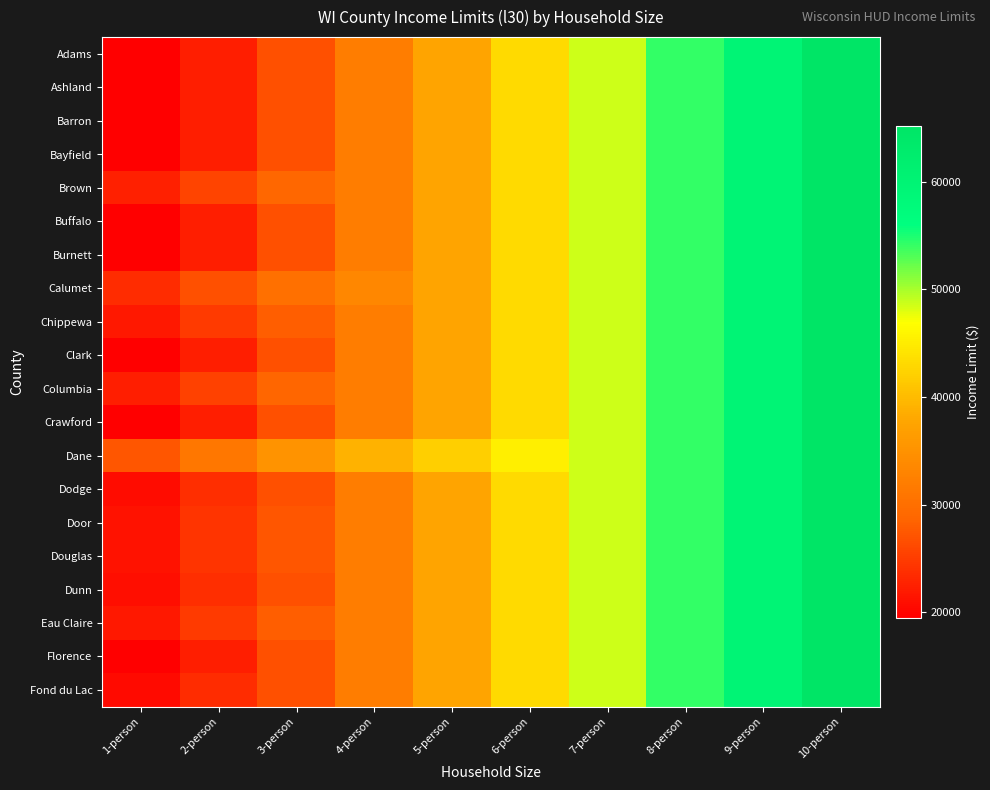

Reading right to left, extract all data points from this chart.

Adams: 10-person=65150	9-person=59650	8-person=54150	7-person=48650	6-person=43150	5-person=37650	4-person=32150	3-person=26650	2-person=22300	1-person=19500
Ashland: 10-person=65150	9-person=59650	8-person=54150	7-person=48650	6-person=43150	5-person=37650	4-person=32150	3-person=26650	2-person=22300	1-person=19500
Barron: 10-person=65150	9-person=59650	8-person=54150	7-person=48650	6-person=43150	5-person=37650	4-person=32150	3-person=26650	2-person=22300	1-person=19500
Bayfield: 10-person=65150	9-person=59650	8-person=54150	7-person=48650	6-person=43150	5-person=37650	4-person=32150	3-person=26650	2-person=22300	1-person=19500
Brown: 10-person=65150	9-person=59650	8-person=54150	7-person=48650	6-person=43150	5-person=37650	4-person=32150	3-person=28900	2-person=25700	1-person=22500
Buffalo: 10-person=65150	9-person=59650	8-person=54150	7-person=48650	6-person=43150	5-person=37650	4-person=32150	3-person=26650	2-person=22300	1-person=19500
Burnett: 10-person=65150	9-person=59650	8-person=54150	7-person=48650	6-person=43150	5-person=37650	4-person=32150	3-person=26650	2-person=22300	1-person=19500
Calumet: 10-person=65150	9-person=59650	8-person=54150	7-person=48650	6-person=43150	5-person=37650	4-person=33450	3-person=30150	2-person=26800	1-person=23450
Chippewa: 10-person=65150	9-person=59650	8-person=54150	7-person=48650	6-person=43150	5-person=37650	4-person=32150	3-person=27900	2-person=24800	1-person=21700
Clark: 10-person=65150	9-person=59650	8-person=54150	7-person=48650	6-person=43150	5-person=37650	4-person=32150	3-person=26650	2-person=22300	1-person=19500
Columbia: 10-person=65150	9-person=59650	8-person=54150	7-person=48650	6-person=43150	5-person=37650	4-person=32150	3-person=28700	2-person=25500	1-person=22300
Crawford: 10-person=65150	9-person=59650	8-person=54150	7-person=48650	6-person=43150	5-person=37650	4-person=32150	3-person=26650	2-person=22300	1-person=19500
Dane: 10-person=65150	9-person=59650	8-person=54150	7-person=48650	6-person=45200	5-person=42100	4-person=38950	3-person=35100	2-person=31200	1-person=27300
Dodge: 10-person=65150	9-person=59650	8-person=54150	7-person=48650	6-person=43150	5-person=37650	4-person=32150	3-person=26650	2-person=23650	1-person=20700
Door: 10-person=65150	9-person=59650	8-person=54150	7-person=48650	6-person=43150	5-person=37650	4-person=32150	3-person=27250	2-person=24200	1-person=21200
Douglas: 10-person=65150	9-person=59650	8-person=54150	7-person=48650	6-person=43150	5-person=37650	4-person=32150	3-person=27200	2-person=24200	1-person=21150
Dunn: 10-person=65150	9-person=59650	8-person=54150	7-person=48650	6-person=43150	5-person=37650	4-person=32150	3-person=26700	2-person=23750	1-person=20800
Eau Claire: 10-person=65150	9-person=59650	8-person=54150	7-person=48650	6-person=43150	5-person=37650	4-person=32150	3-person=27900	2-person=24800	1-person=21700
Florence: 10-person=65150	9-person=59650	8-person=54150	7-person=48650	6-person=43150	5-person=37650	4-person=32150	3-person=26650	2-person=22300	1-person=19500
Fond du Lac: 10-person=65150	9-person=59650	8-person=54150	7-person=48650	6-person=43150	5-person=37650	4-person=32150	3-person=26650	2-person=23500	1-person=20550